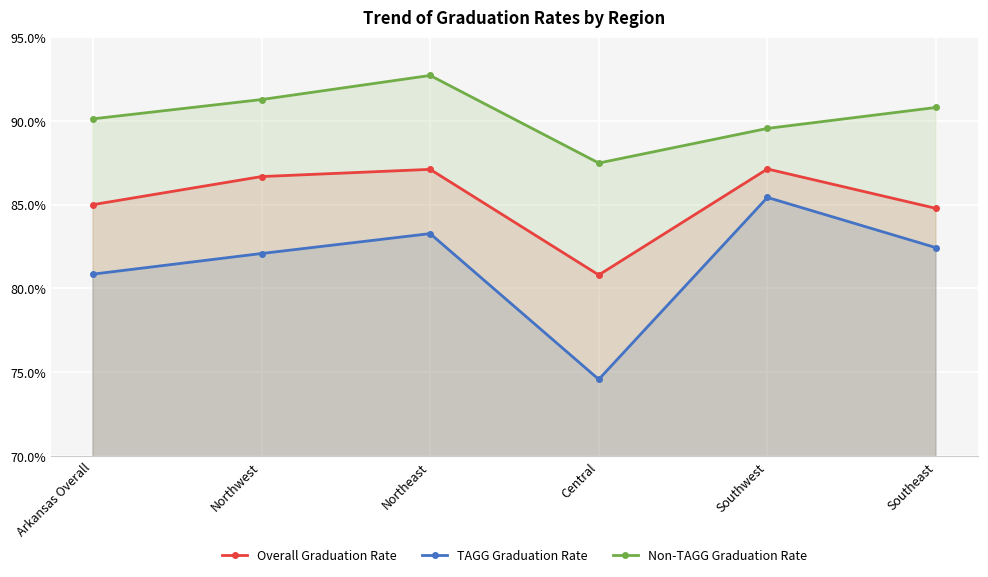

True or false: Non-TAGG Graduation Rate and Overall Graduation Rate cross at least once.

False